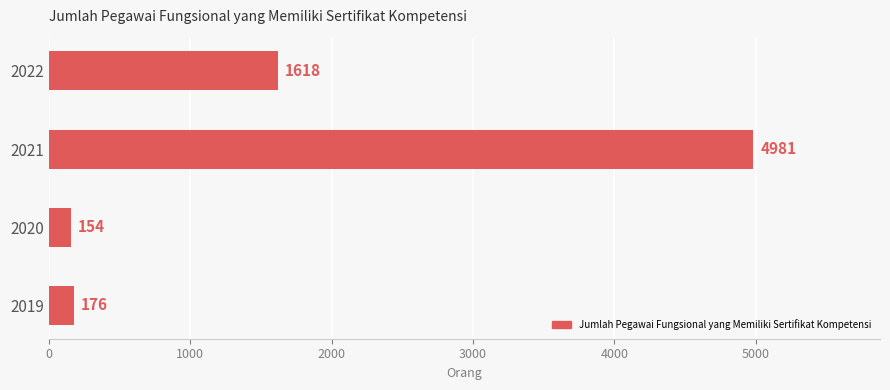

Approximately how many times larger is the value at 2021 compared to 2022?

3.1